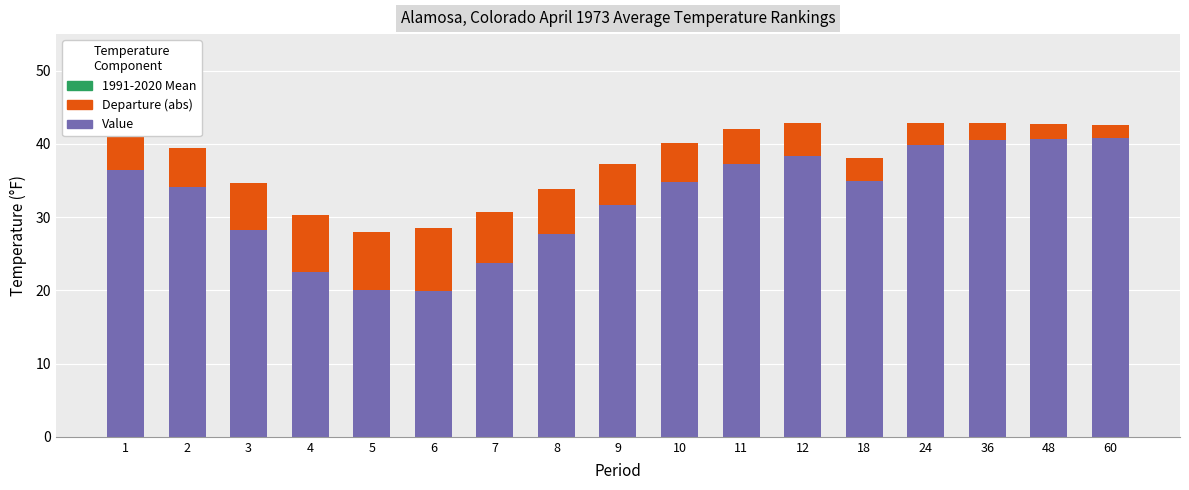

How many bars are there in each group?

3